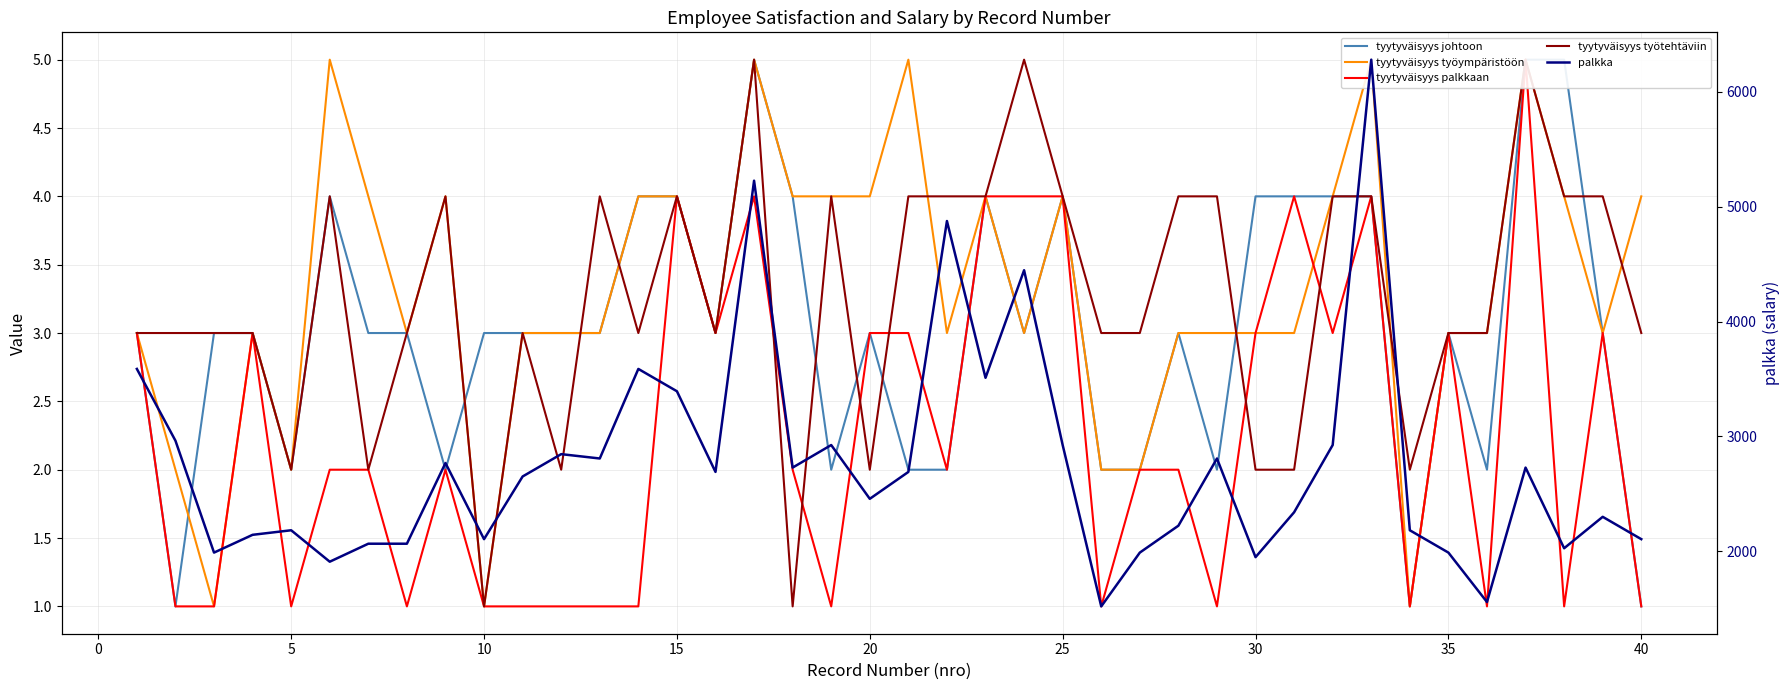

What is the lowest value of the tyytyväisyys palkkaan series?

1.0